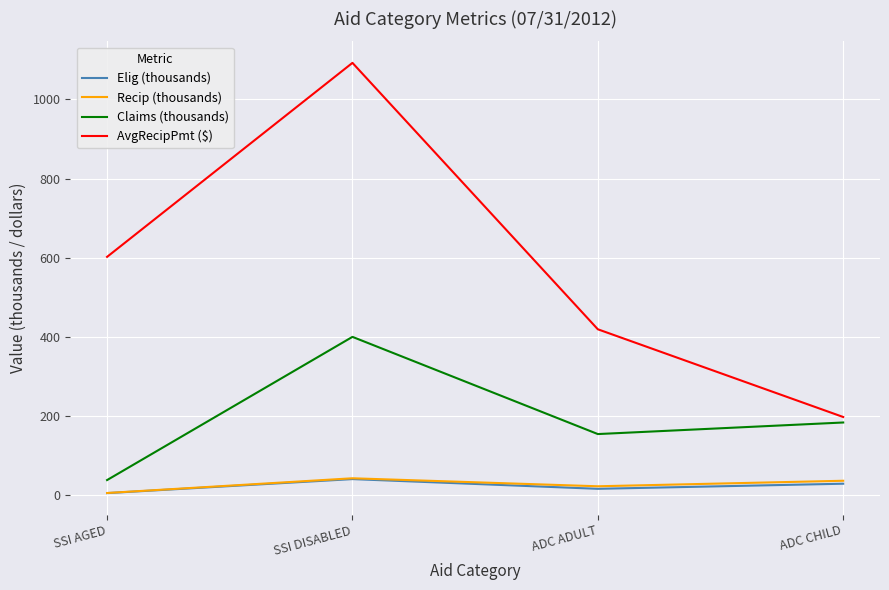

Reading left to right, extract all data points from this chart.

Elig (thousands): SSI AGED=5.4	SSI DISABLED=40.8	ADC ADULT=16.2	ADC CHILD=29.1
Recip (thousands): SSI AGED=5.6	SSI DISABLED=42.9	ADC ADULT=22.6	ADC CHILD=36.6
Claims (thousands): SSI AGED=38.3	SSI DISABLED=400.2	ADC ADULT=154.6	ADC CHILD=183.8
AvgRecipPmt ($): SSI AGED=602.4	SSI DISABLED=1092.5	ADC ADULT=419.4	ADC CHILD=197.7